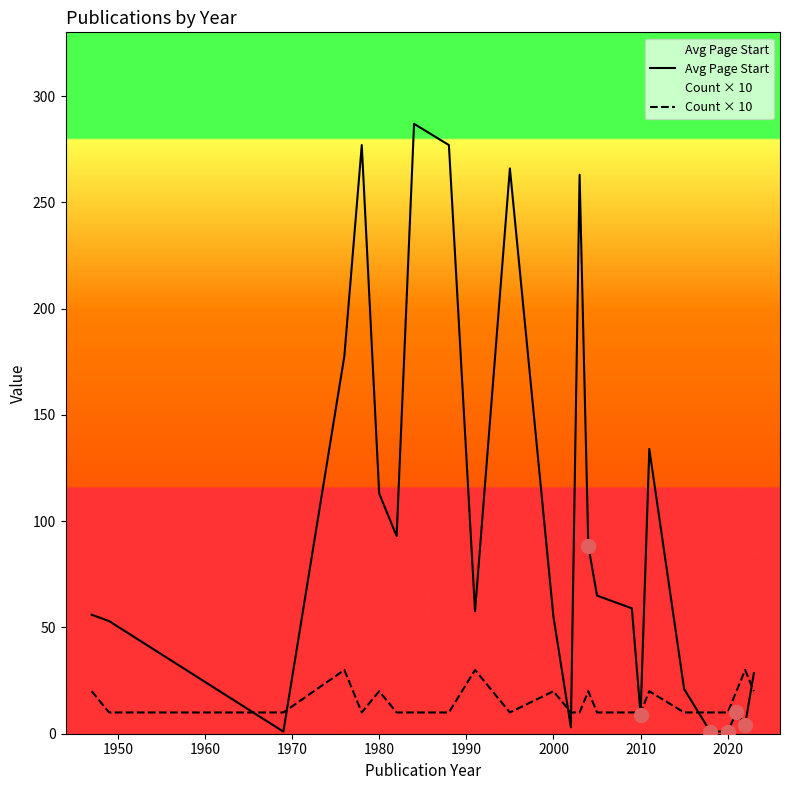

What is the maximum value shown in the chart?

287.0